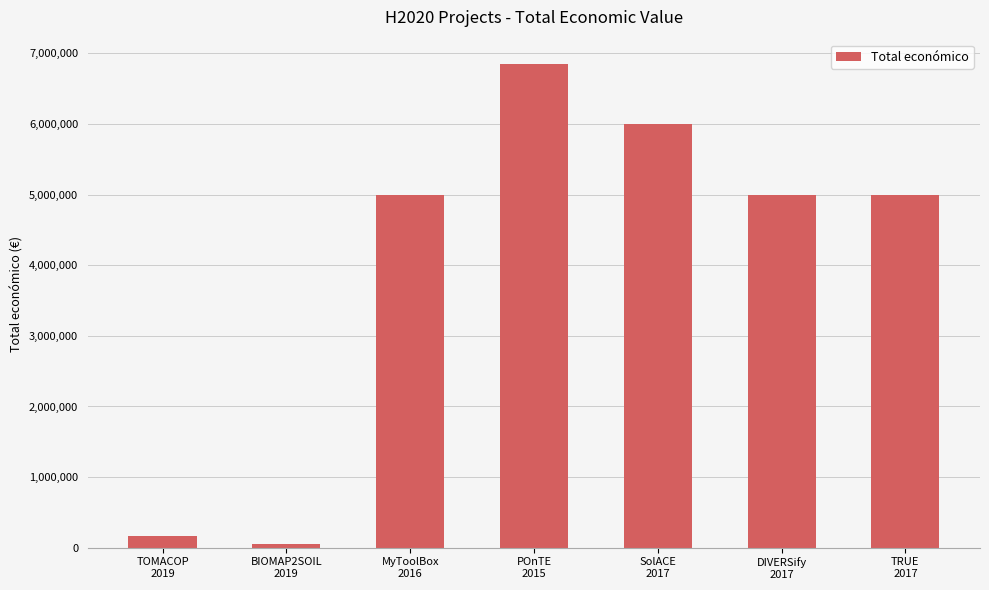

The chart shows a value of 2478935 at DIVERSify
2017. True or false?

False